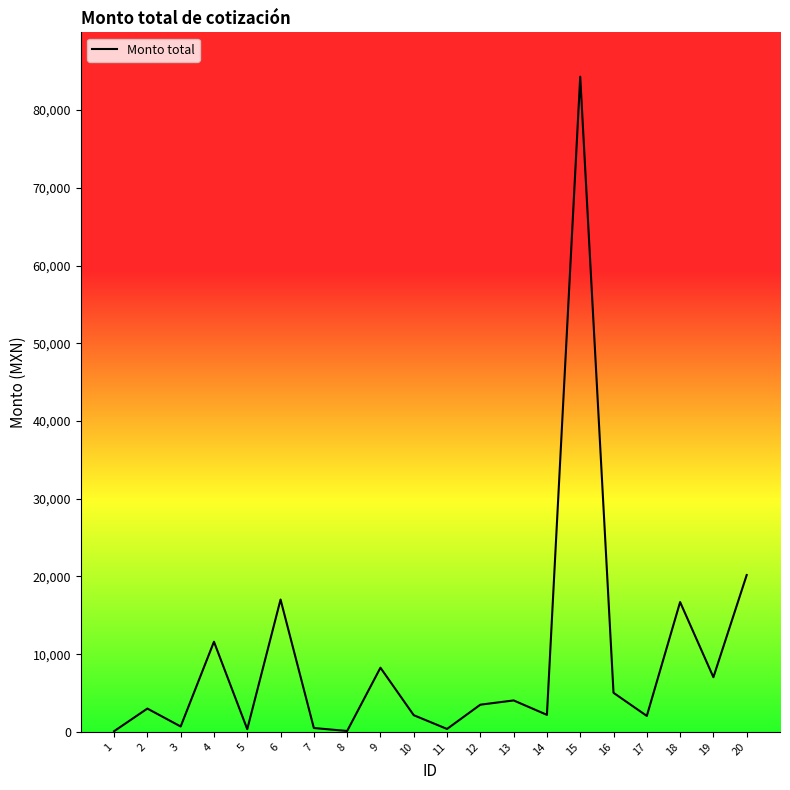

The chart shows a value of 17026.0 at 6. True or false?

True